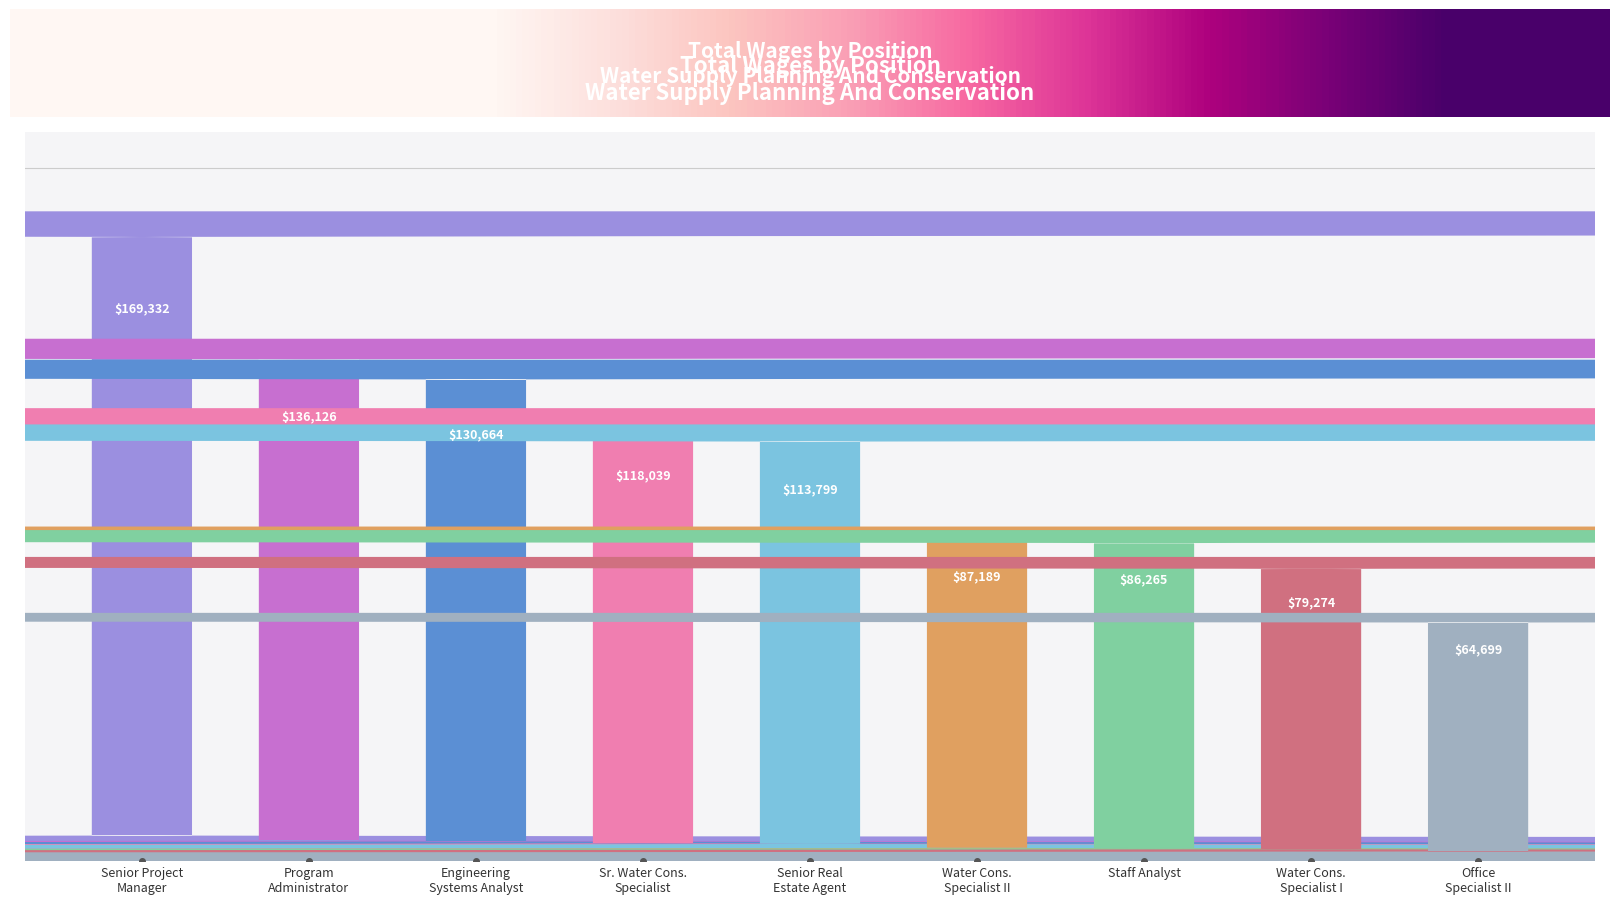

Count the number of data series in this chart.

1